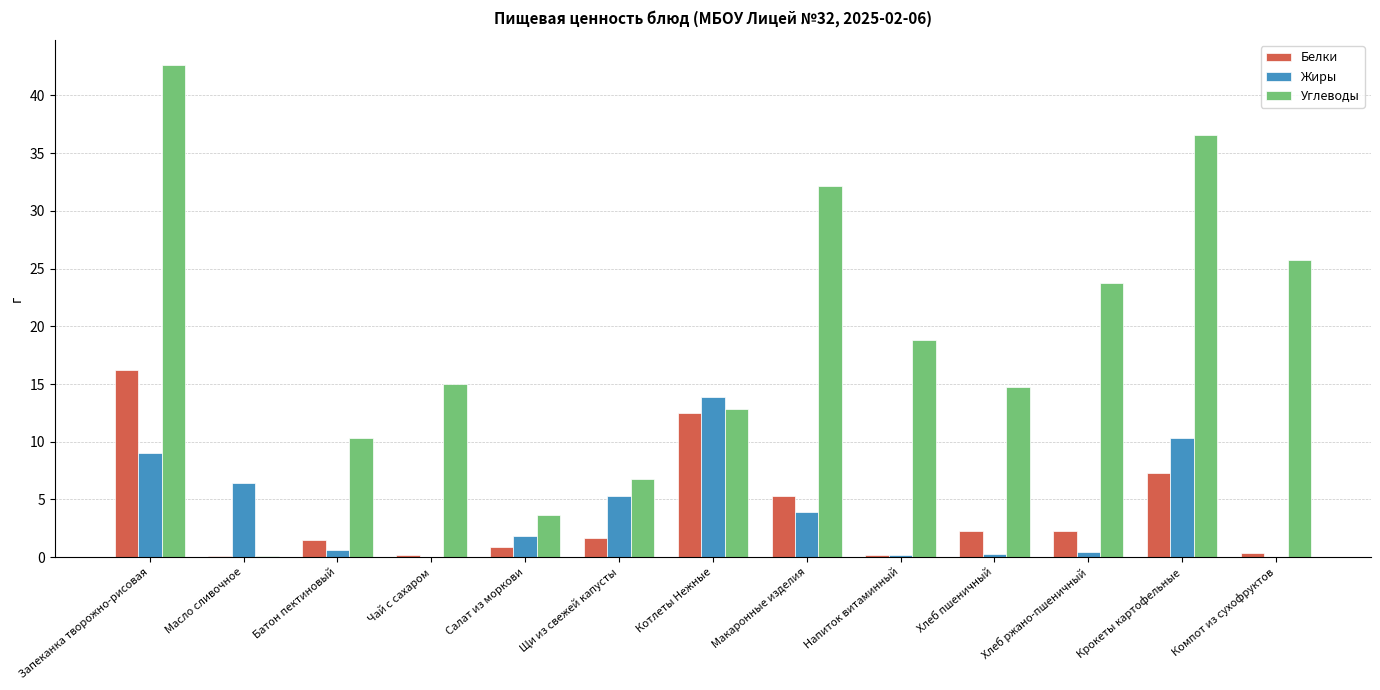

How many data points does each series have?

13